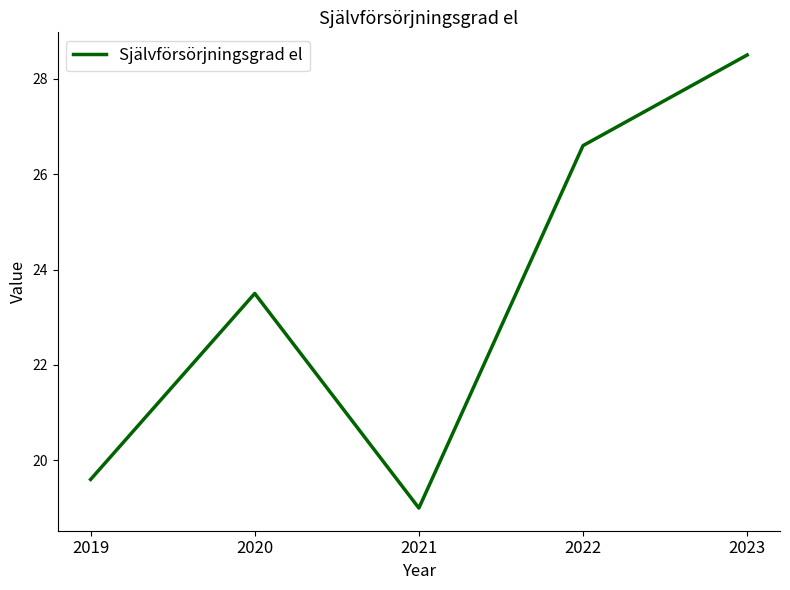

Reading left to right, extract all data points from this chart.

19.6	23.5	19.0	26.6	28.5